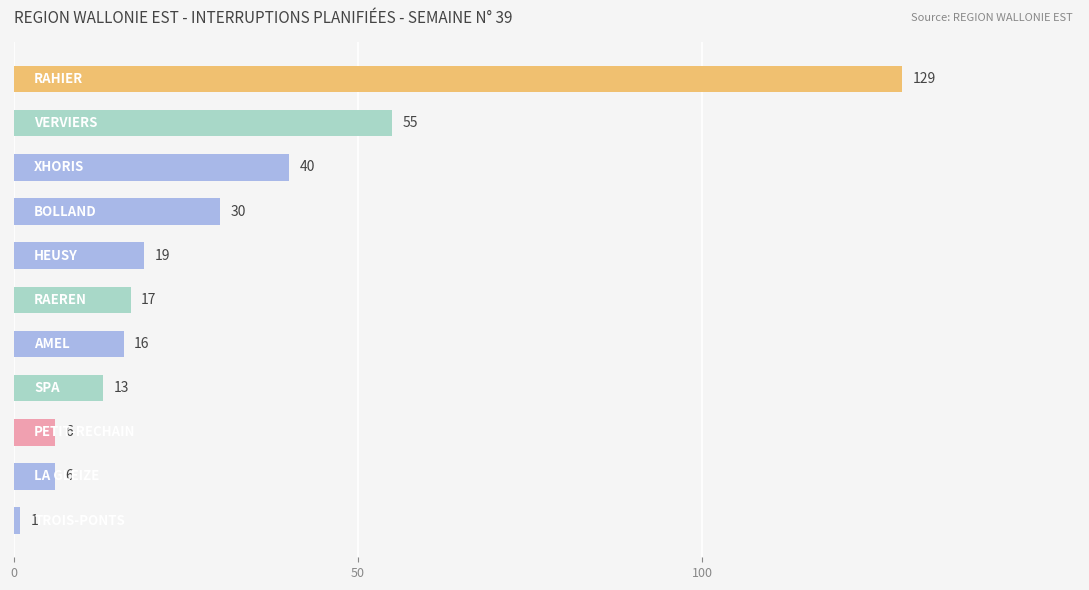

Count the number of data series in this chart.

1